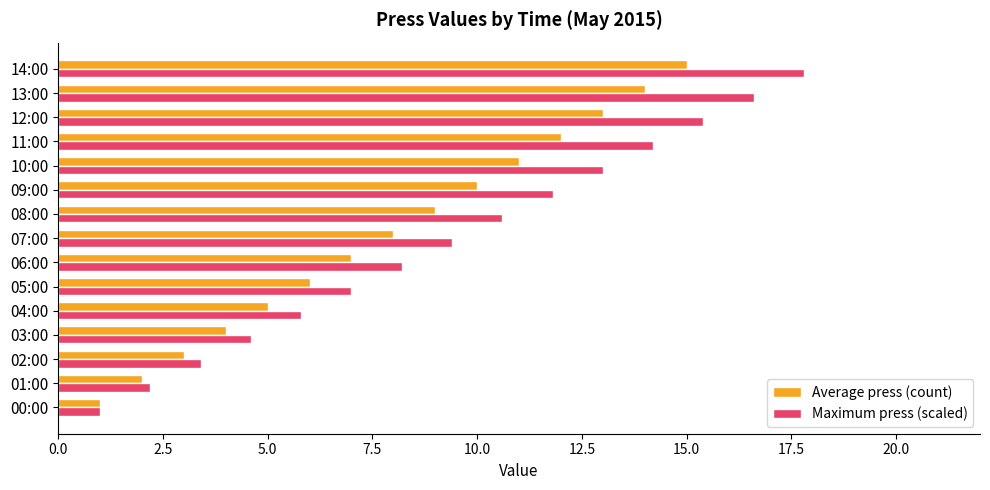

Which series has the largest range (max minus min)?

Maximum press (scaled)